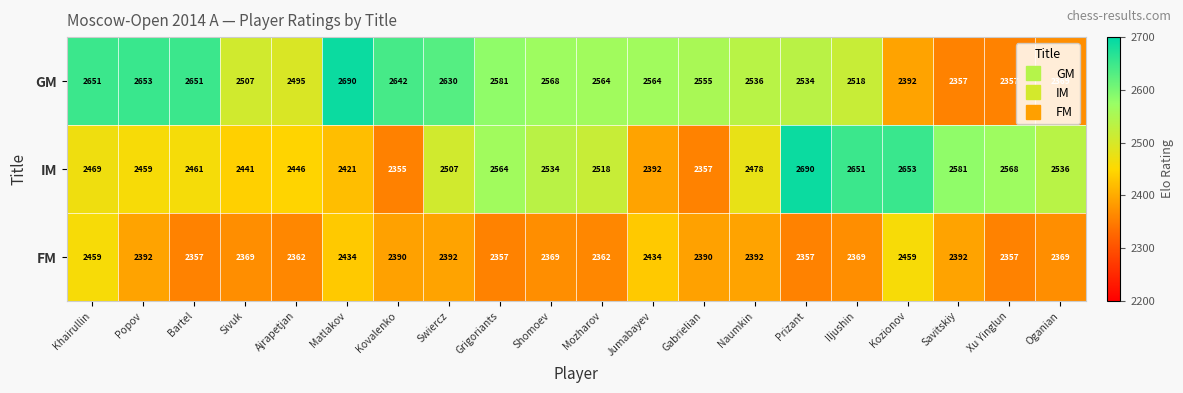

What is the average value of the FM series?

2388